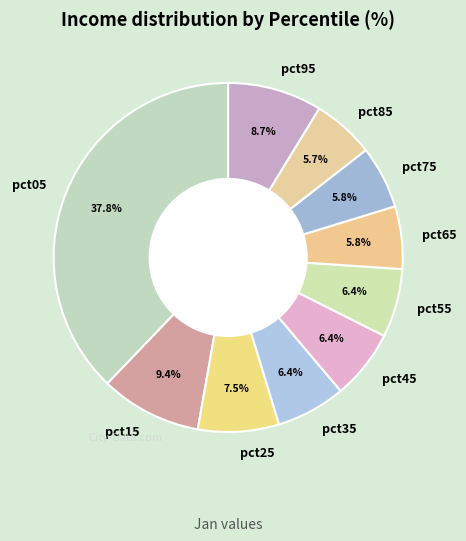

To the nearest percent, what is the combined percentage of pct15 and pct35?

16%